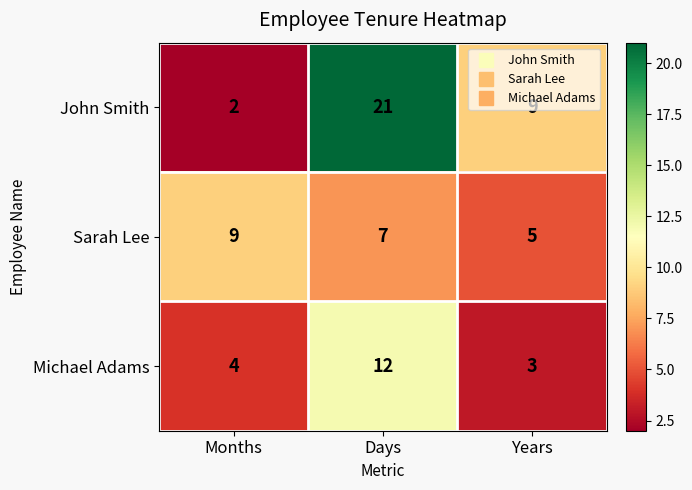

What is the average value of the Michael Adams series?

6